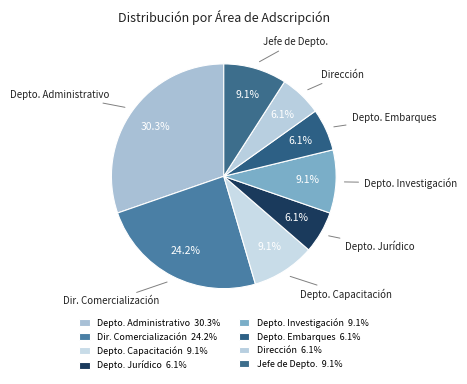

Between Jefe de Depto. and Depto. Jurídico, which is larger?

Jefe de Depto.